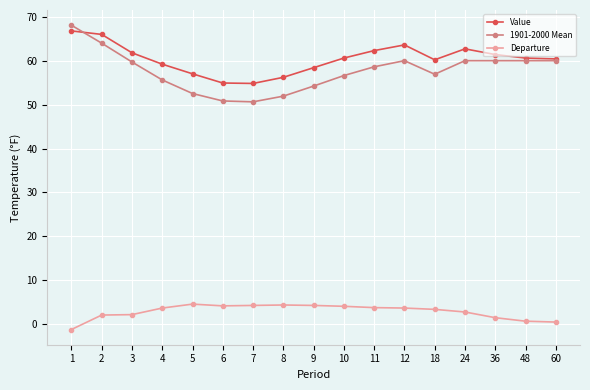

Which series has the largest range (max minus min)?

1901-2000 Mean